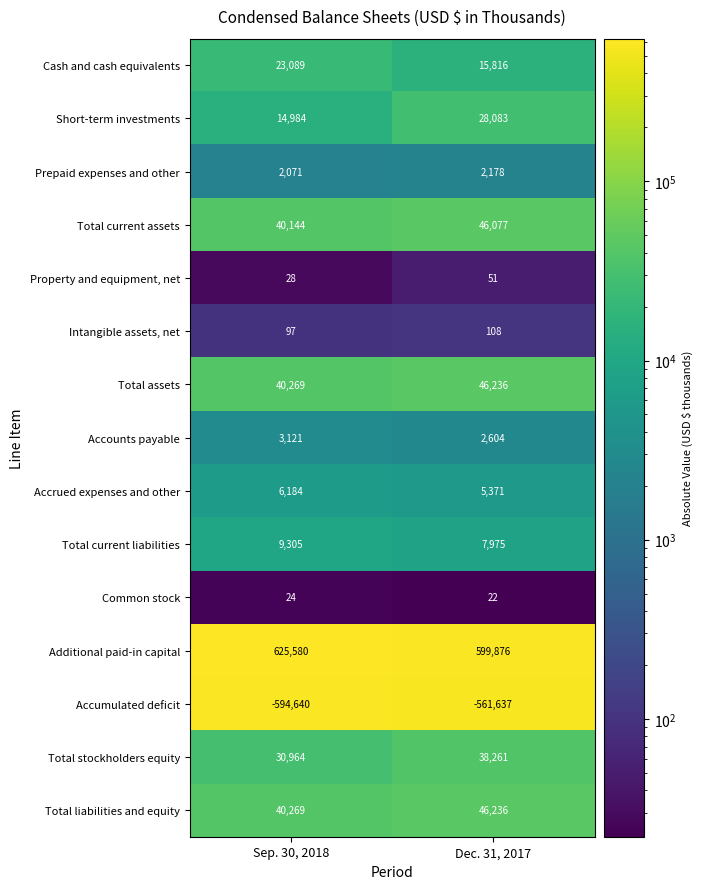

Between Sep. 30, 2018 and Dec. 31, 2017, which series saw the biggest shift?

Accumulated deficit